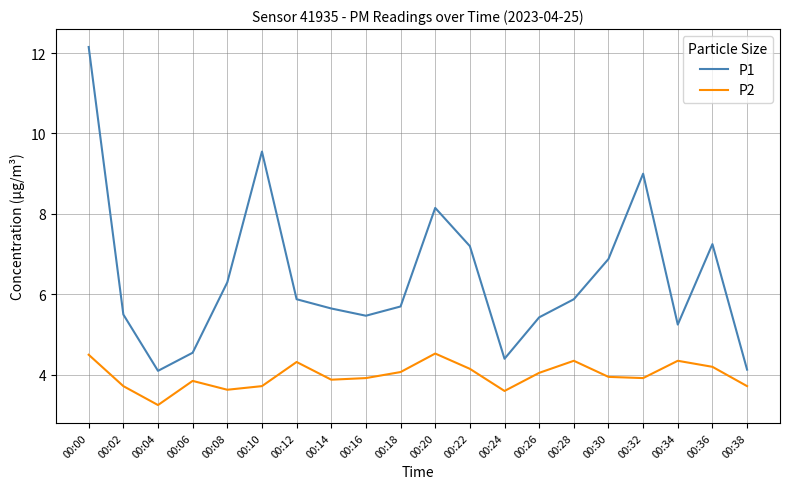

What is the greatest value displayed?

12.2